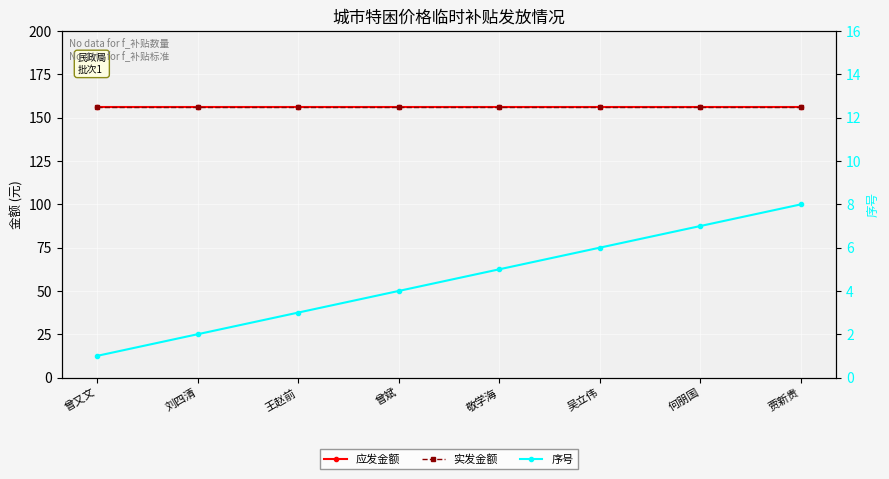

Reading right to left, what are all the values shown in this chart?

应发金额: 贾新贵=156	何朋国=156	吴立伟=156	敬学海=156	曾斌=156	王赵前=156	刘四清=156	曾又文=156
实发金额: 贾新贵=156	何朋国=156	吴立伟=156	敬学海=156	曾斌=156	王赵前=156	刘四清=156	曾又文=156
序号: 贾新贵=8	何朋国=7	吴立伟=6	敬学海=5	曾斌=4	王赵前=3	刘四清=2	曾又文=1